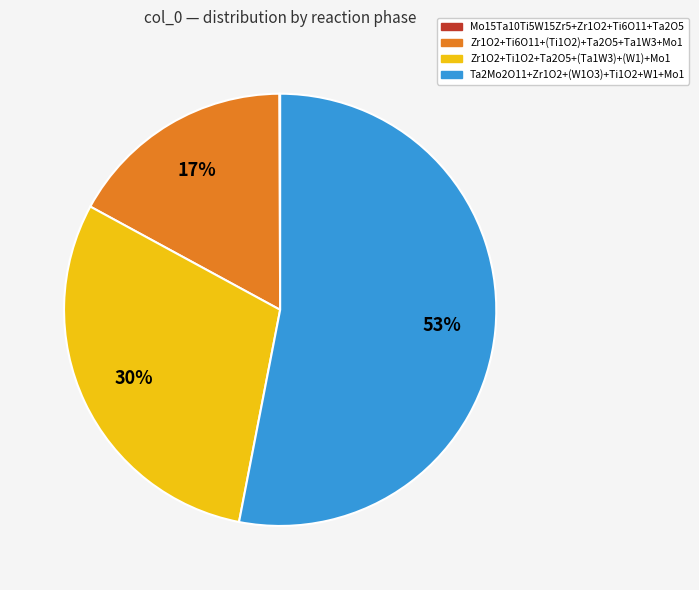

Is there any slice that represents more than half of the pie?

Yes